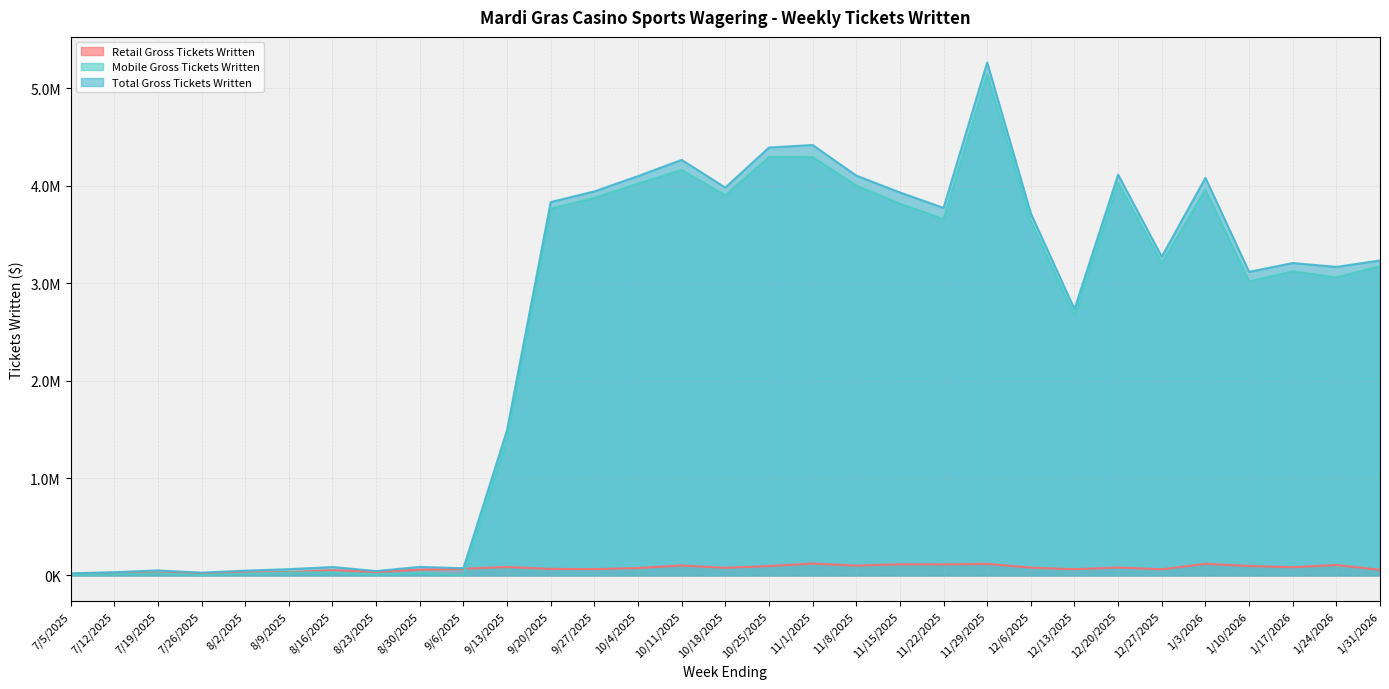

Where is the first local maximum for Total Gross Tickets Written?

7/19/2025